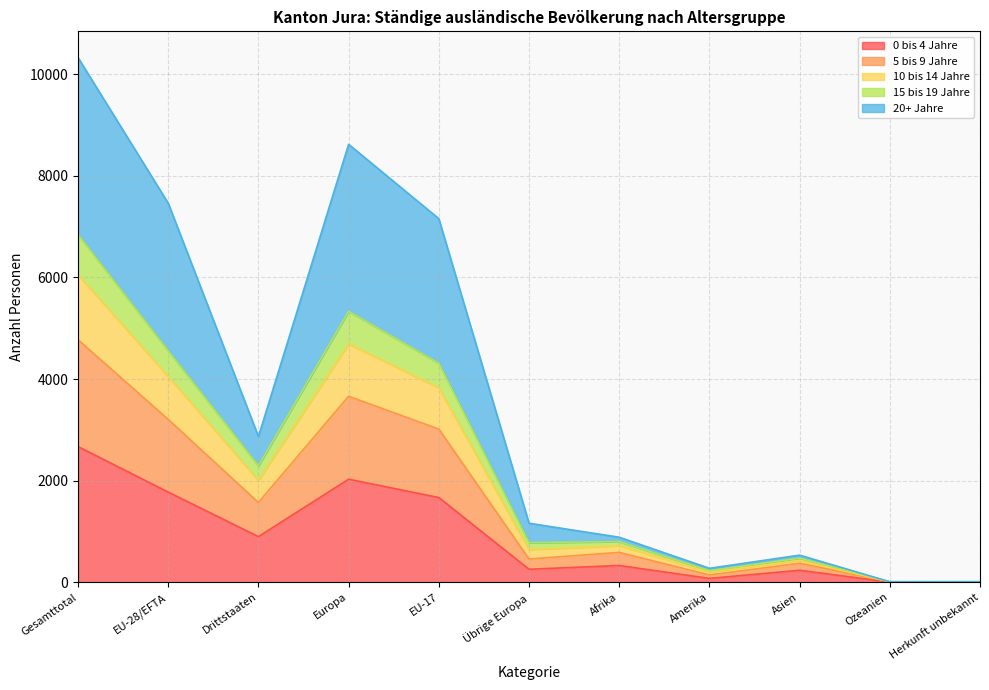

True or false: 5 bis 9 Jahre and 0 bis 4 Jahre intersect in this chart.

False